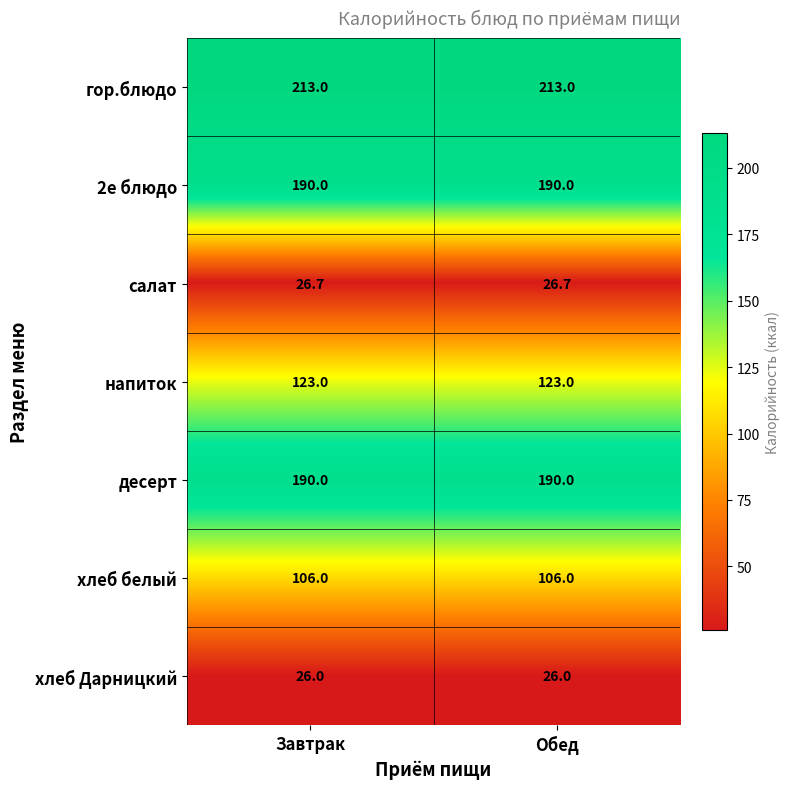

The value of хлеб белый at Завтрак is 172.4. True or false?

False